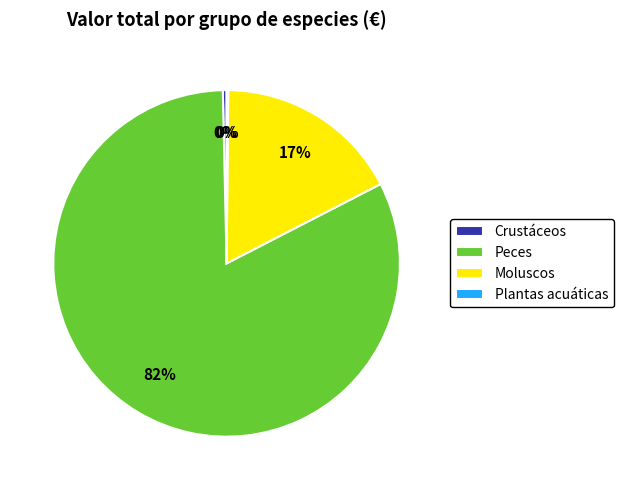

To the nearest percent, what portion does Moluscos represent?

17%